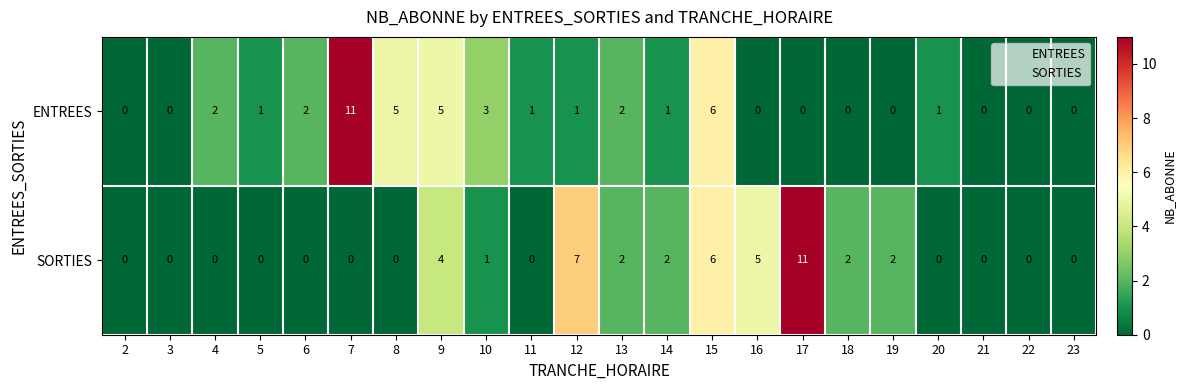

Rank the series at 7 from highest to lowest value.

ENTREES, SORTIES